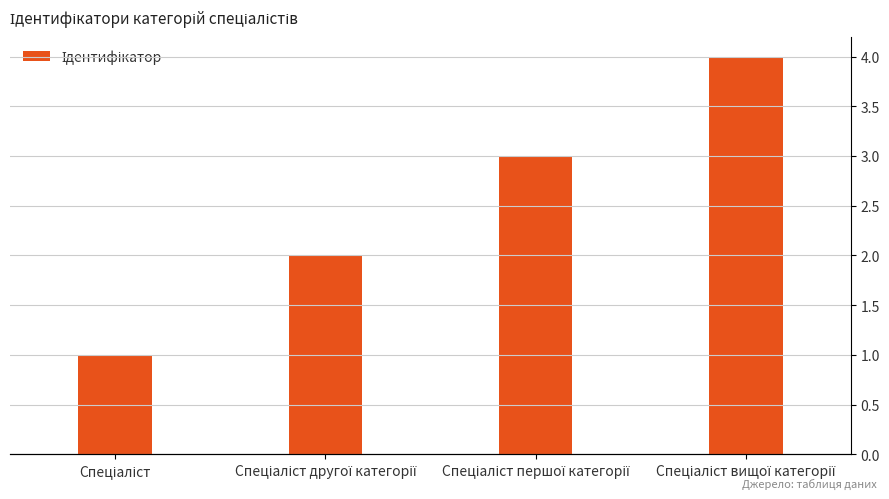

Reading right to left, what are all the values shown in this chart?

4	3	2	1